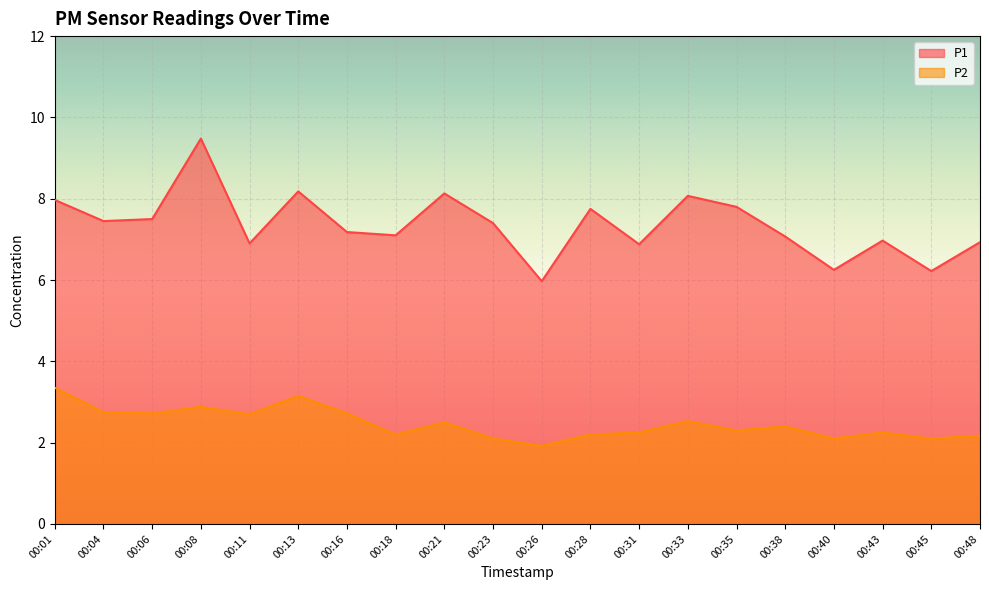

What is the difference between the second highest and second lowest values in the P1 series?

2.0